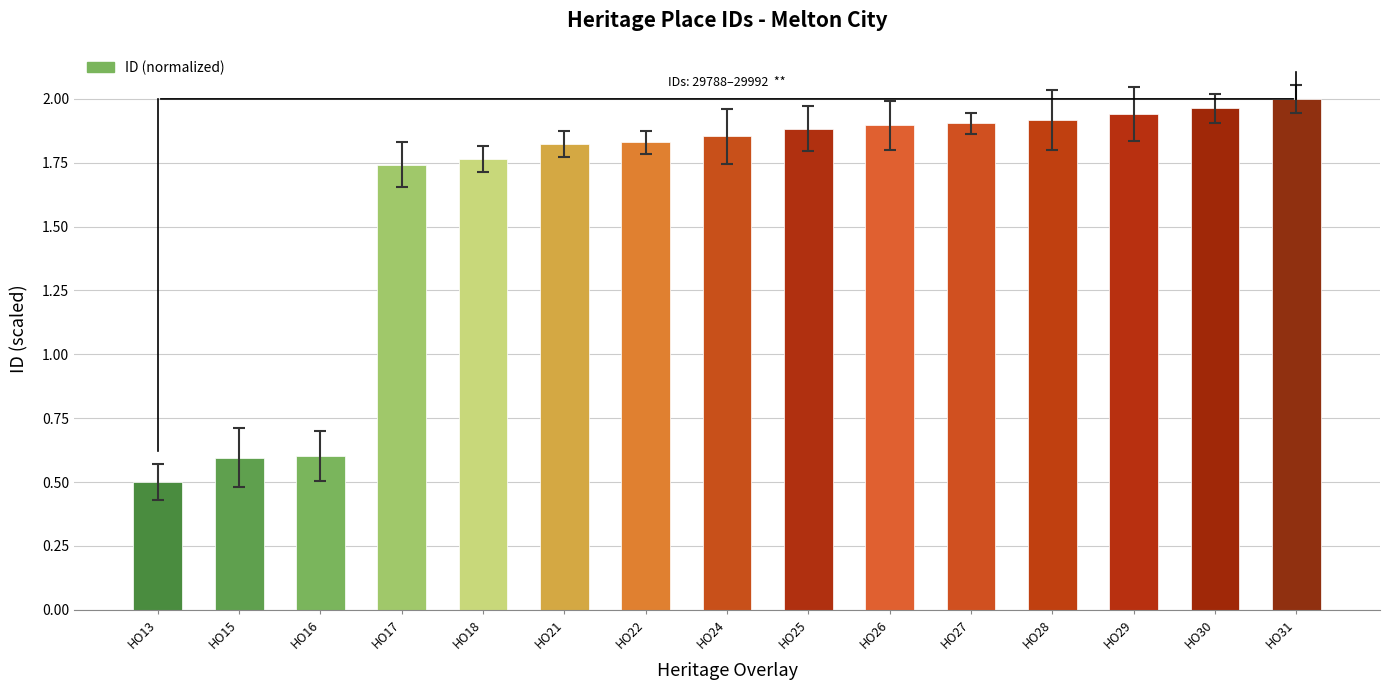

What is the smallest value displayed?

0.5